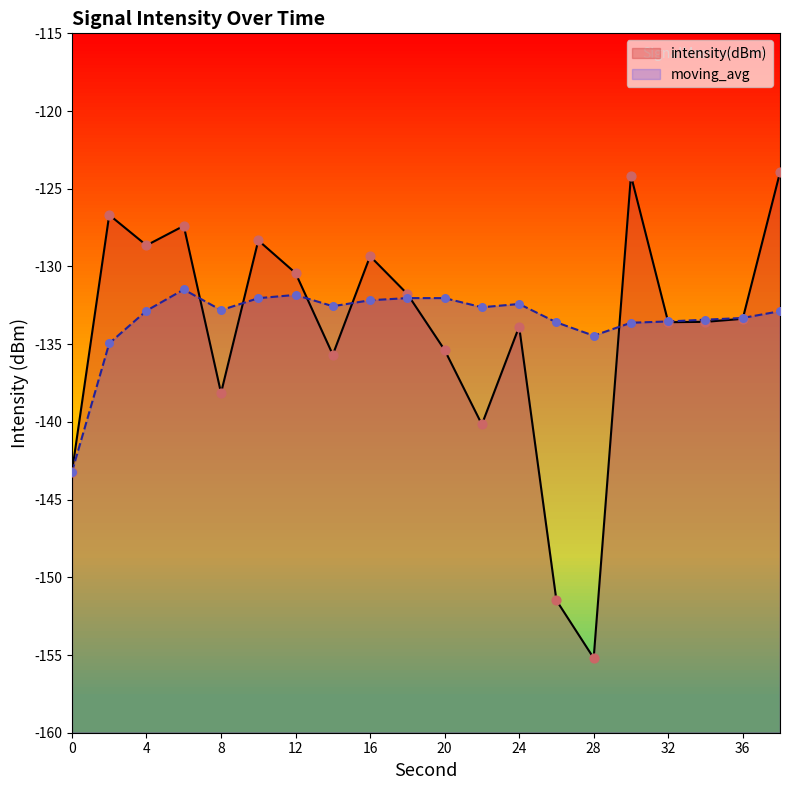

Which series reaches the maximum Y coordinate?

intensity(dBm)